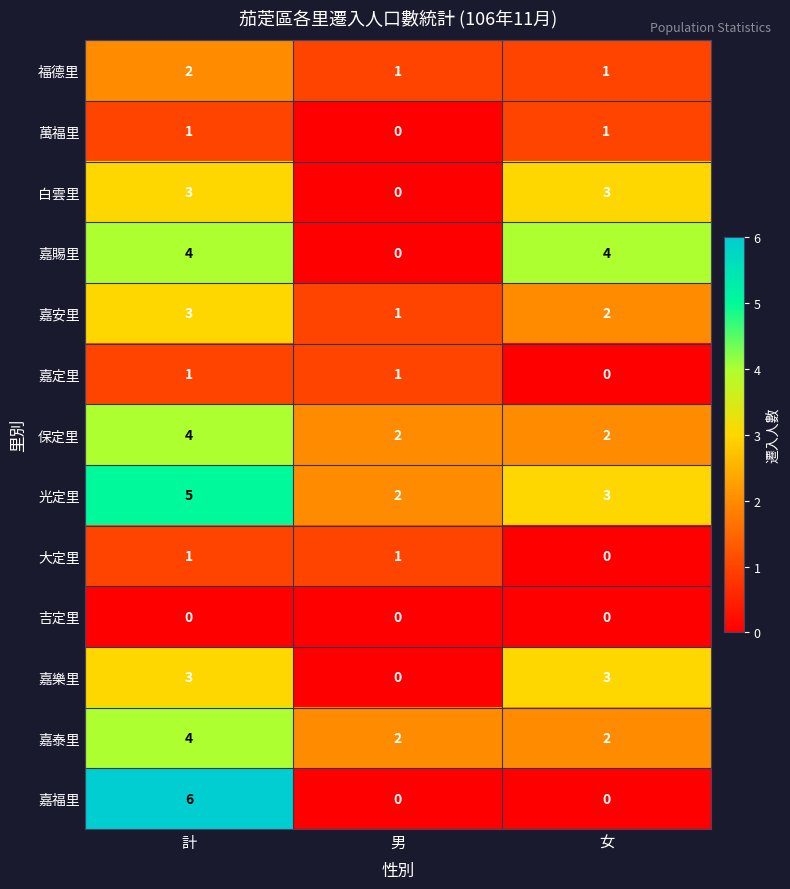

Which series has the largest range (max minus min)?

嘉福里